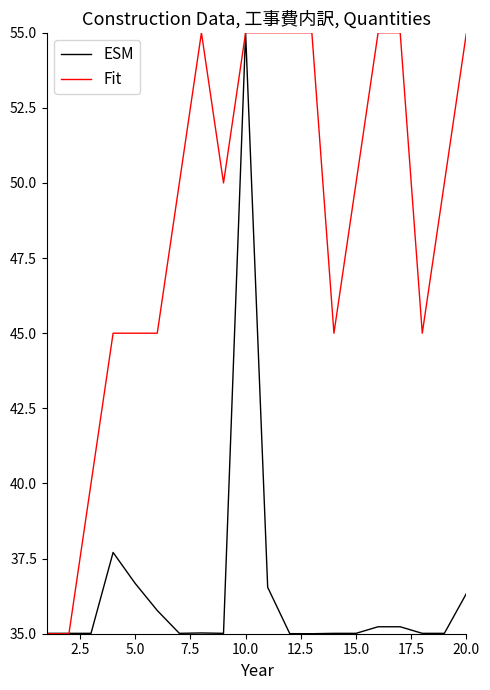

Rank the series by their average value, from highest to lowest.

Fit, ESM